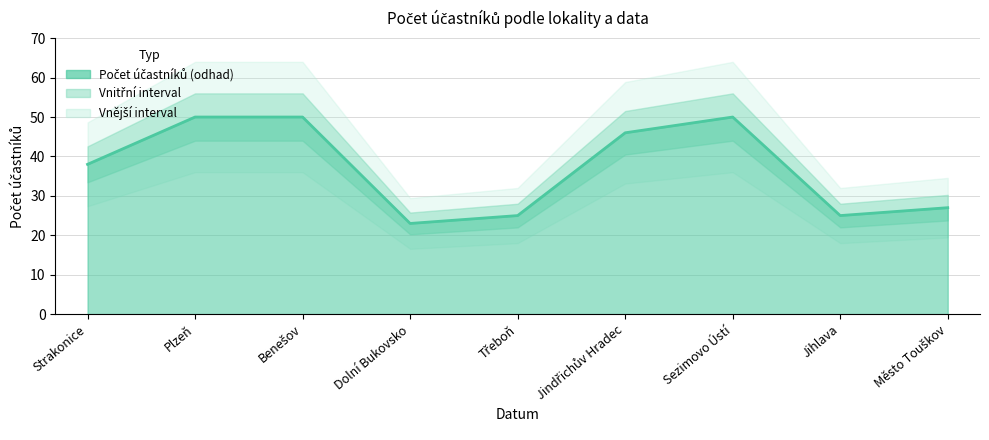

How many interior local valleys (lower than both neighbors) does the data have?

2